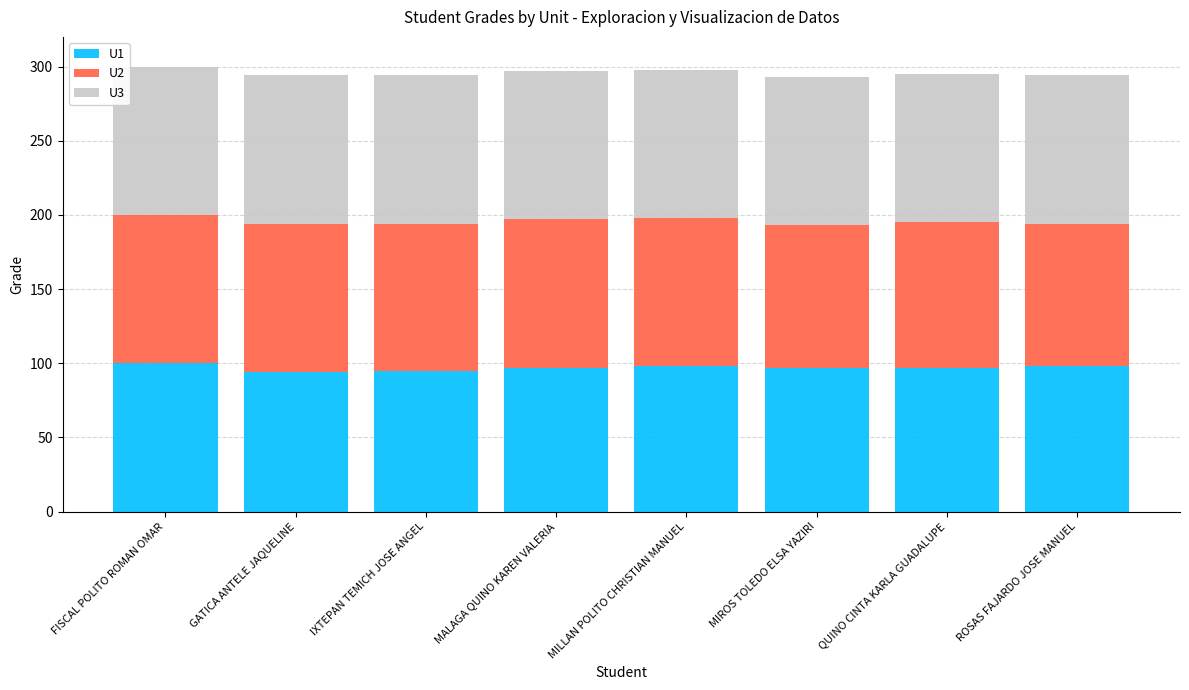

What is the maximum value for U1?

100